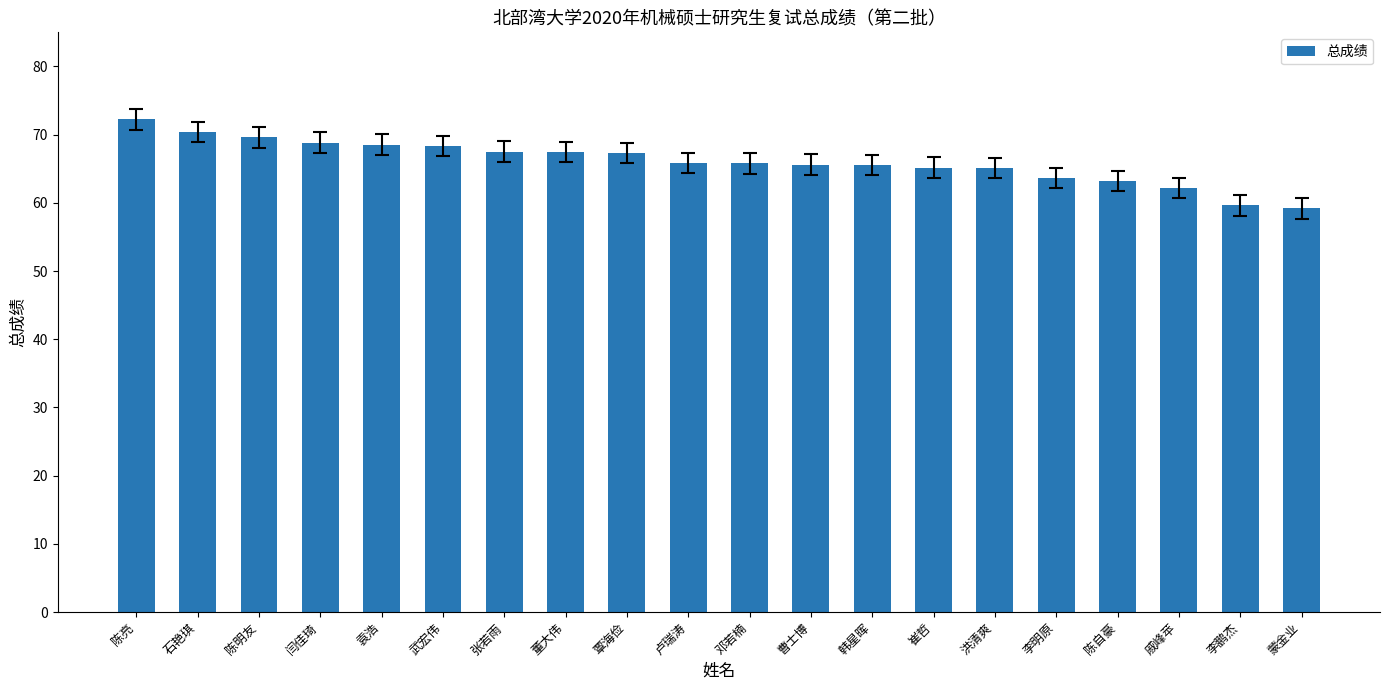

What is the value of the 18th bar from the left?

62.2